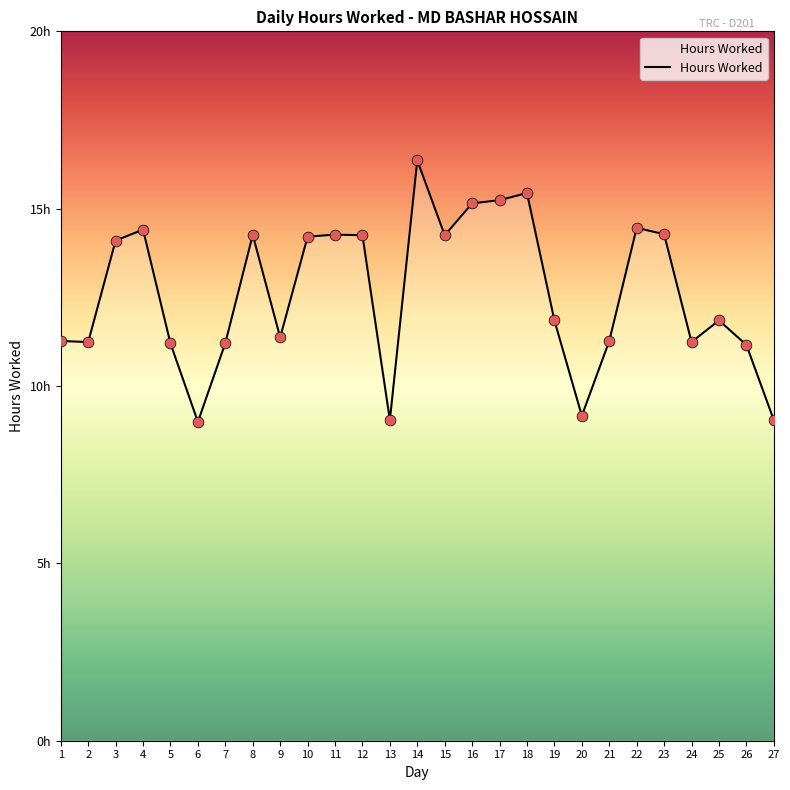

Between 5 and 12, which is larger?

12